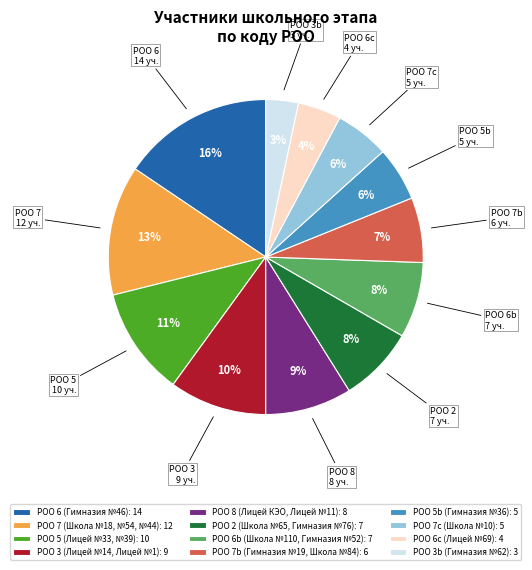

What is the largest slice in the pie chart?

РОО 6 (Гимназия №46): 14